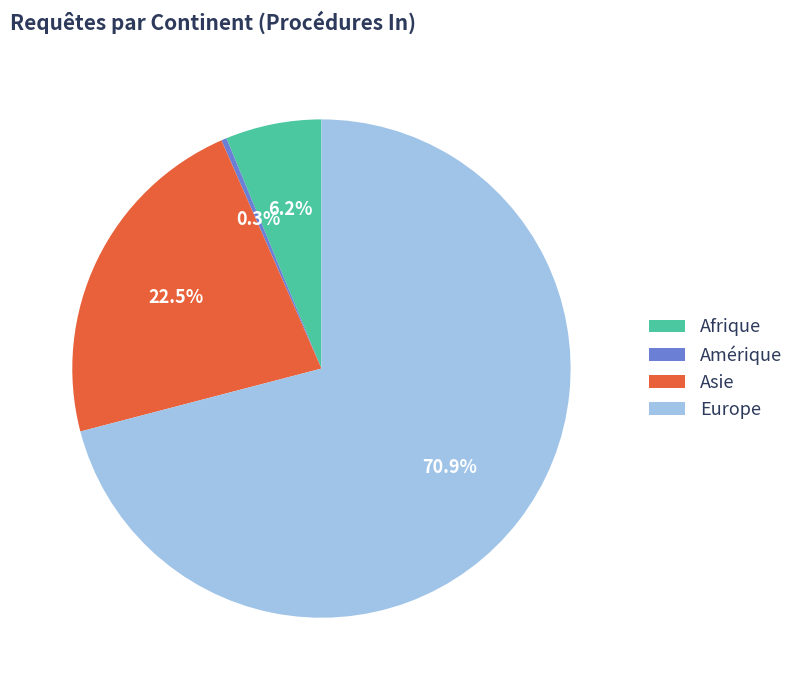

To the nearest percent, what portion does Europe represent?

71%